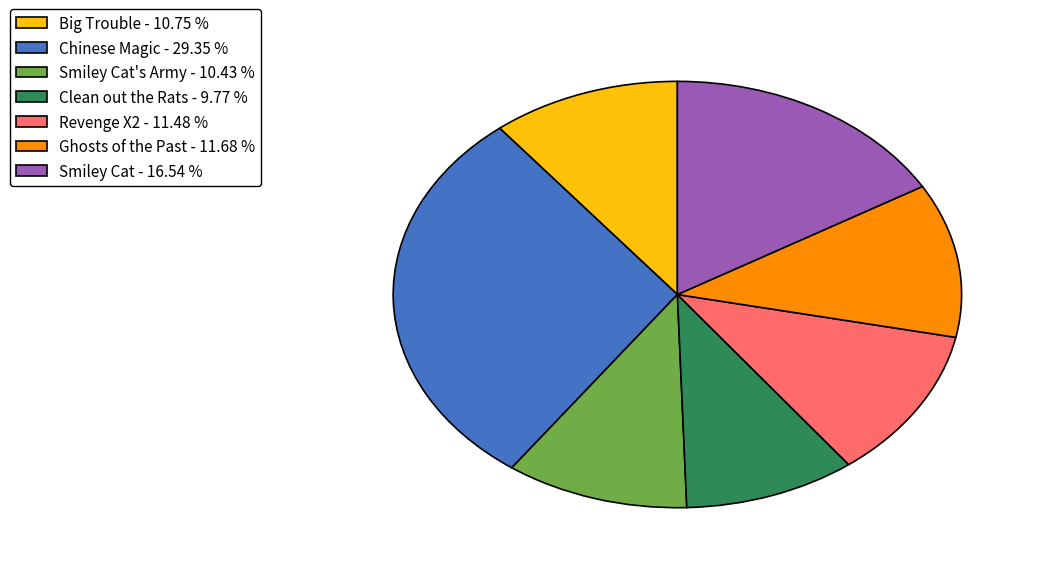

How many slices are in this pie chart?

7